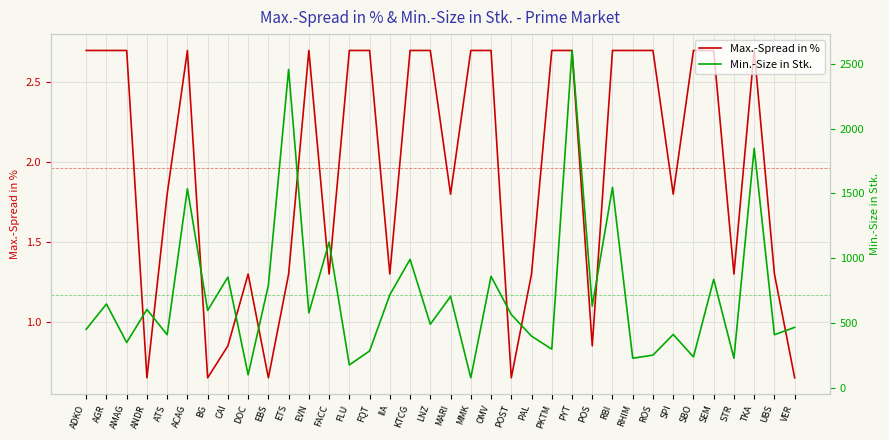

True or false: Max.-Spread in % and Min.-Size in Stk. intersect in this chart.

False